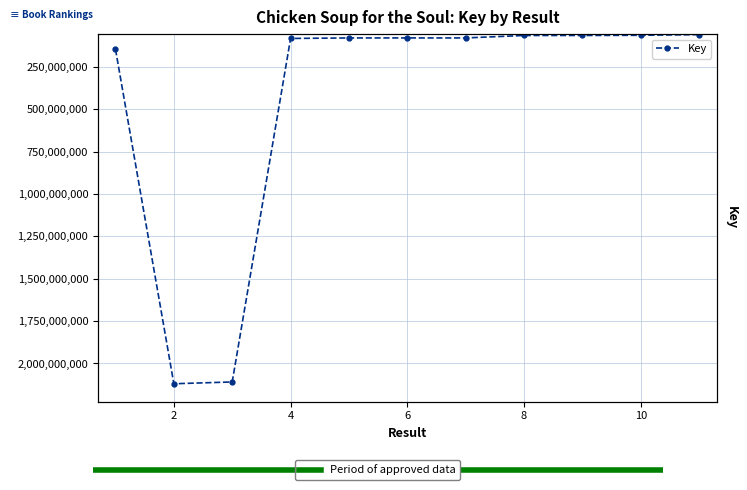

At which label does the data first exceed 79824815?

1